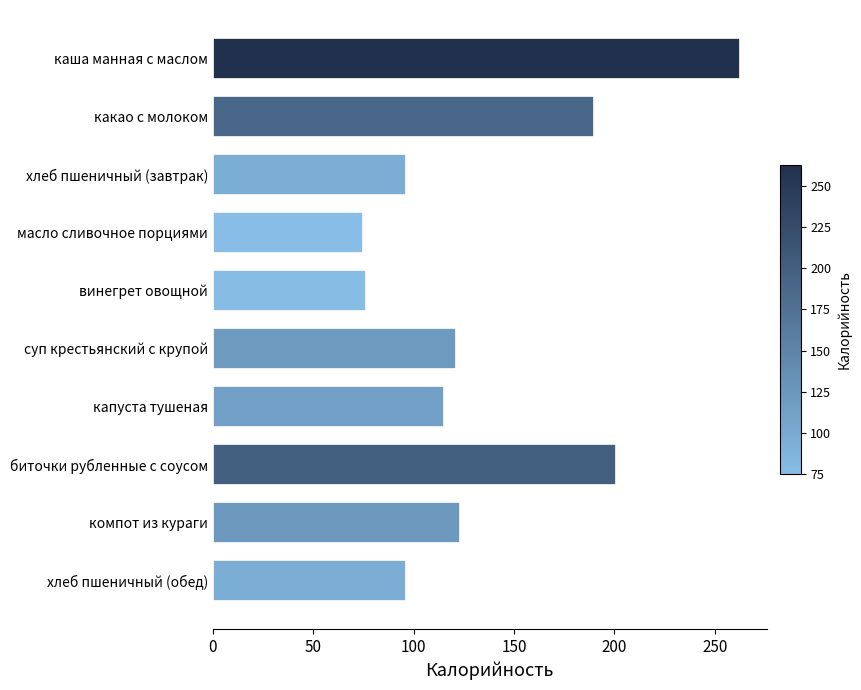

What is the label of the 4th bar from the bottom?

капуста тушеная